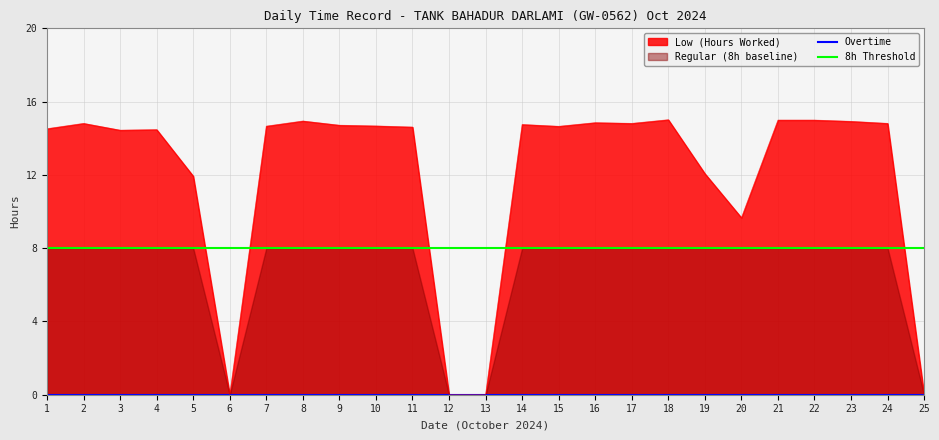

Count the number of categories in the chart.

25